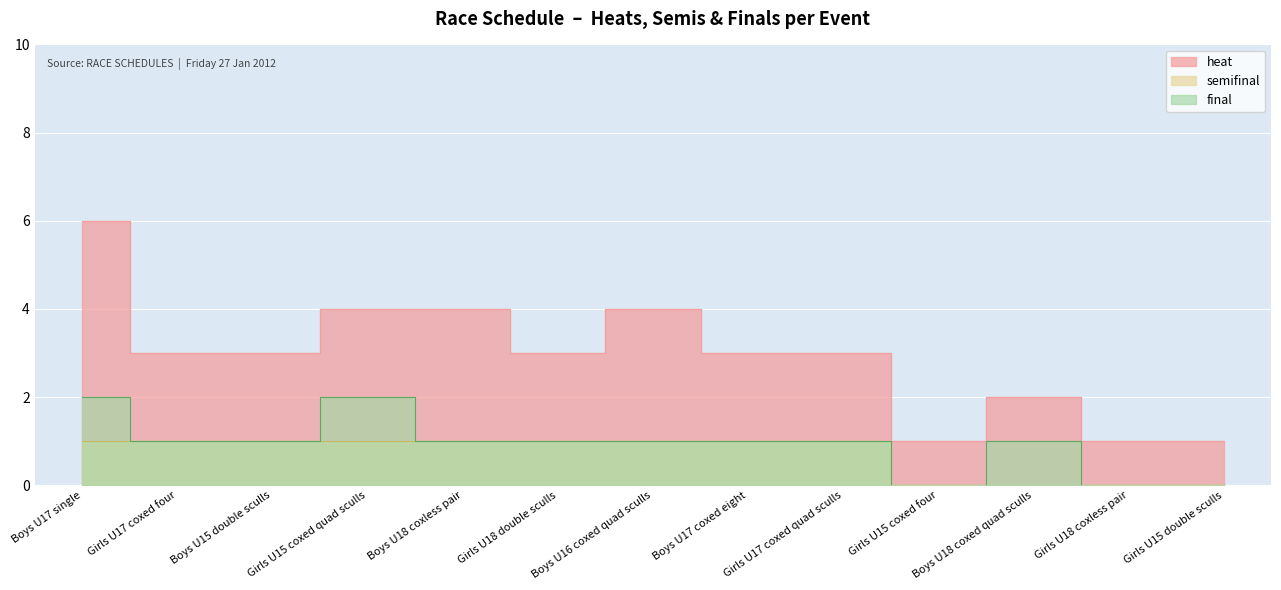

What are all the series names shown in the legend?

heat, final, semifinal